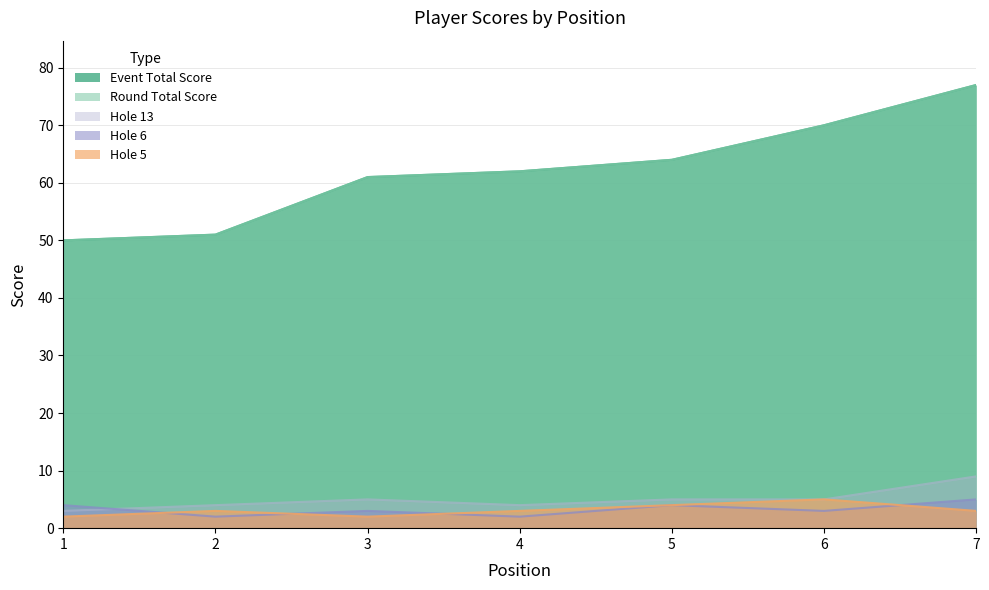

What is the maximum value for event_total_score?

77